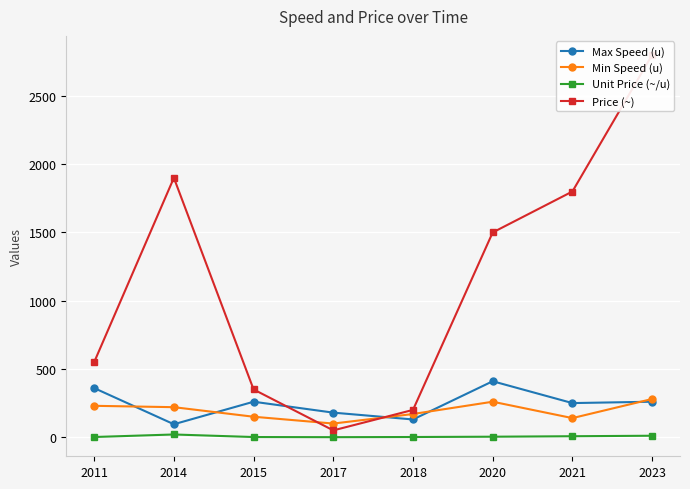

Is the value of Max Speed (u) at 2020 greater than the value of Price (~) at 2017?

Yes